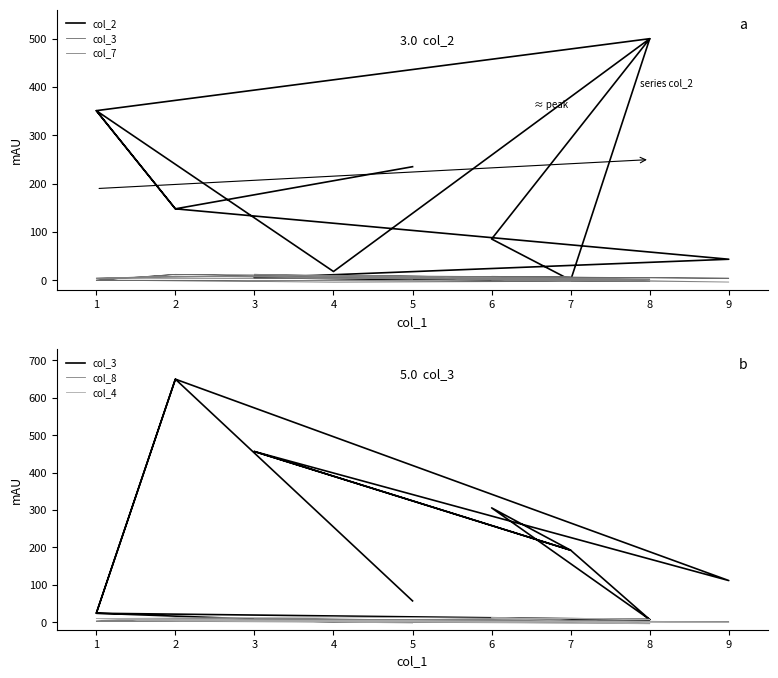

Reading left to right, list all the values displayed in this chart.

col_2: 5.5	0.7	500.0	351.2	148.1	43.9	5.5	0.7	85.7	500.0	18.5	351.2	148.1	235.3
col_3: 456.5	192.6	7.1	24.1	650.0	111.5	456.5	192.6	305.8	7.1	0.9	24.1	650.0	57.1
col_7: 12.7	-1.3	2.7	4.7	8.7	-3.3	12.7	-1.3	0.7	2.7	10.7	4.7	8.7	6.7
col_8: 9.0	5.0	-3.0	3.0	11.0	1.0	9.0	5.0	13.0	-3.0	7.0	3.0	11.0	-1.0
col_4: 3.9	1.9	-4.1	9.9	5.9	-0.1	3.9	1.9	11.9	7.9	13.9	9.9	5.9	-2.1